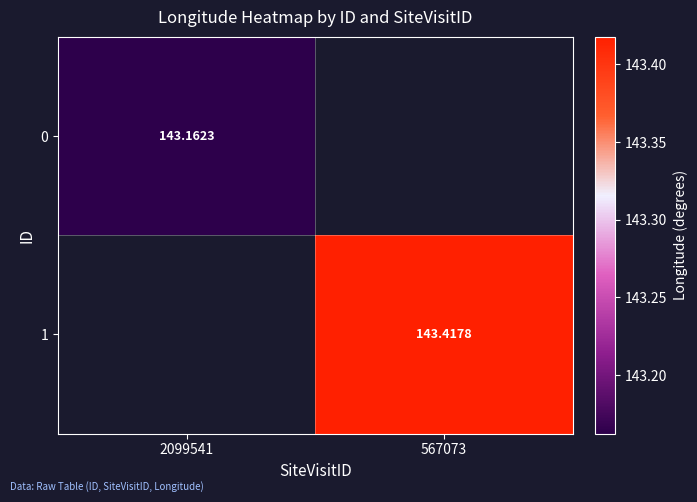

At how many categories does at least one series exceed 143?

2